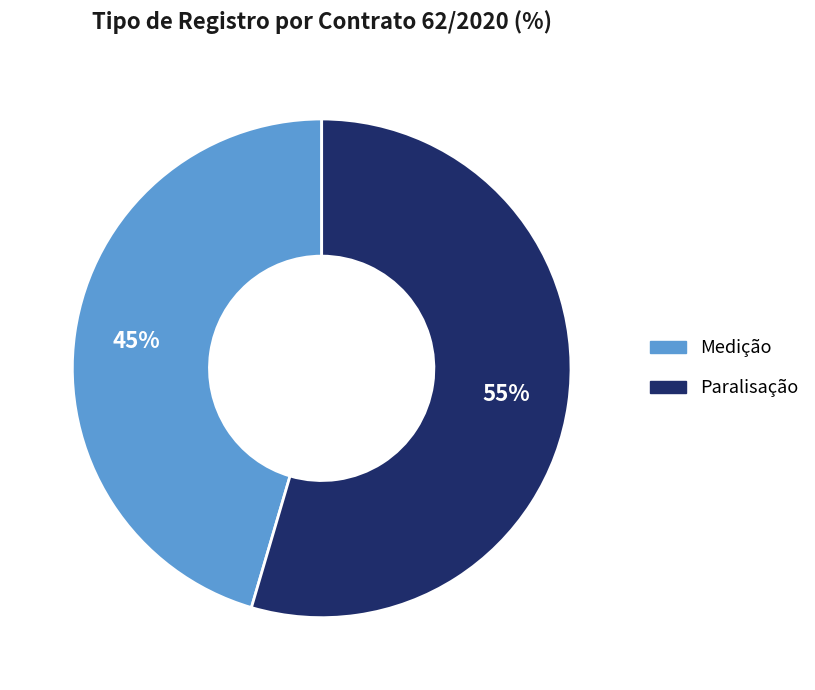

How many segments does this pie chart have?

2